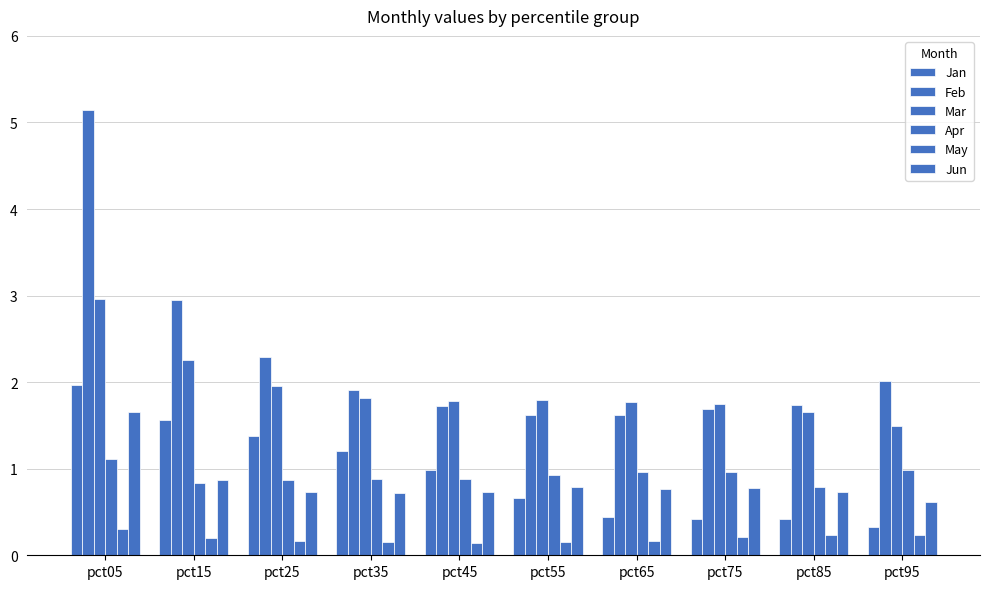

The value of May at pct25 is 0.1. True or false?

False